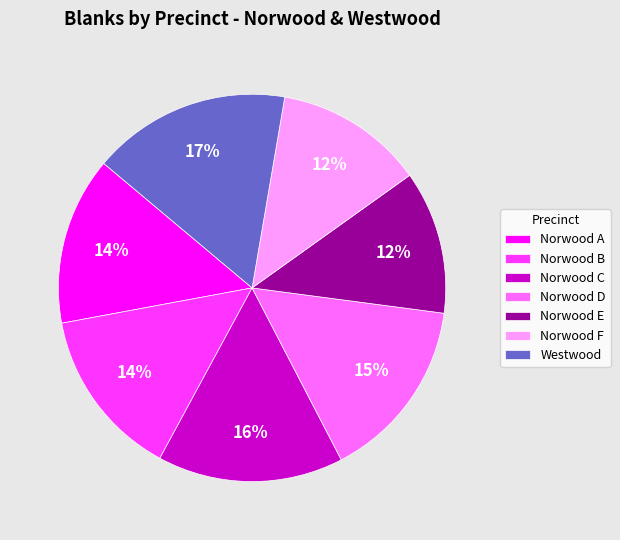

Does Westwood represent more than half of the total?

No